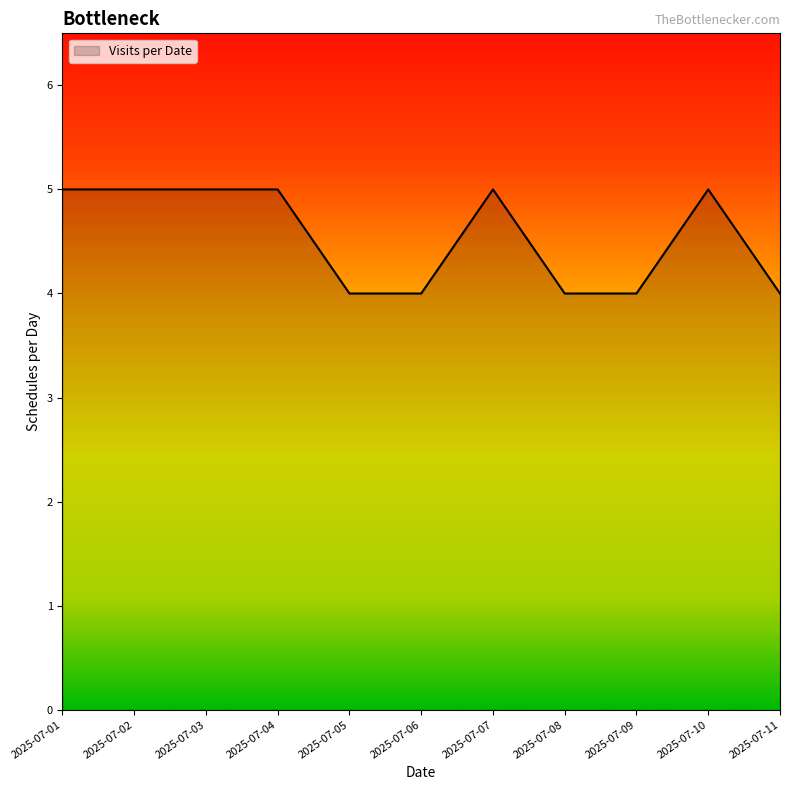

What is the smallest value displayed?

4